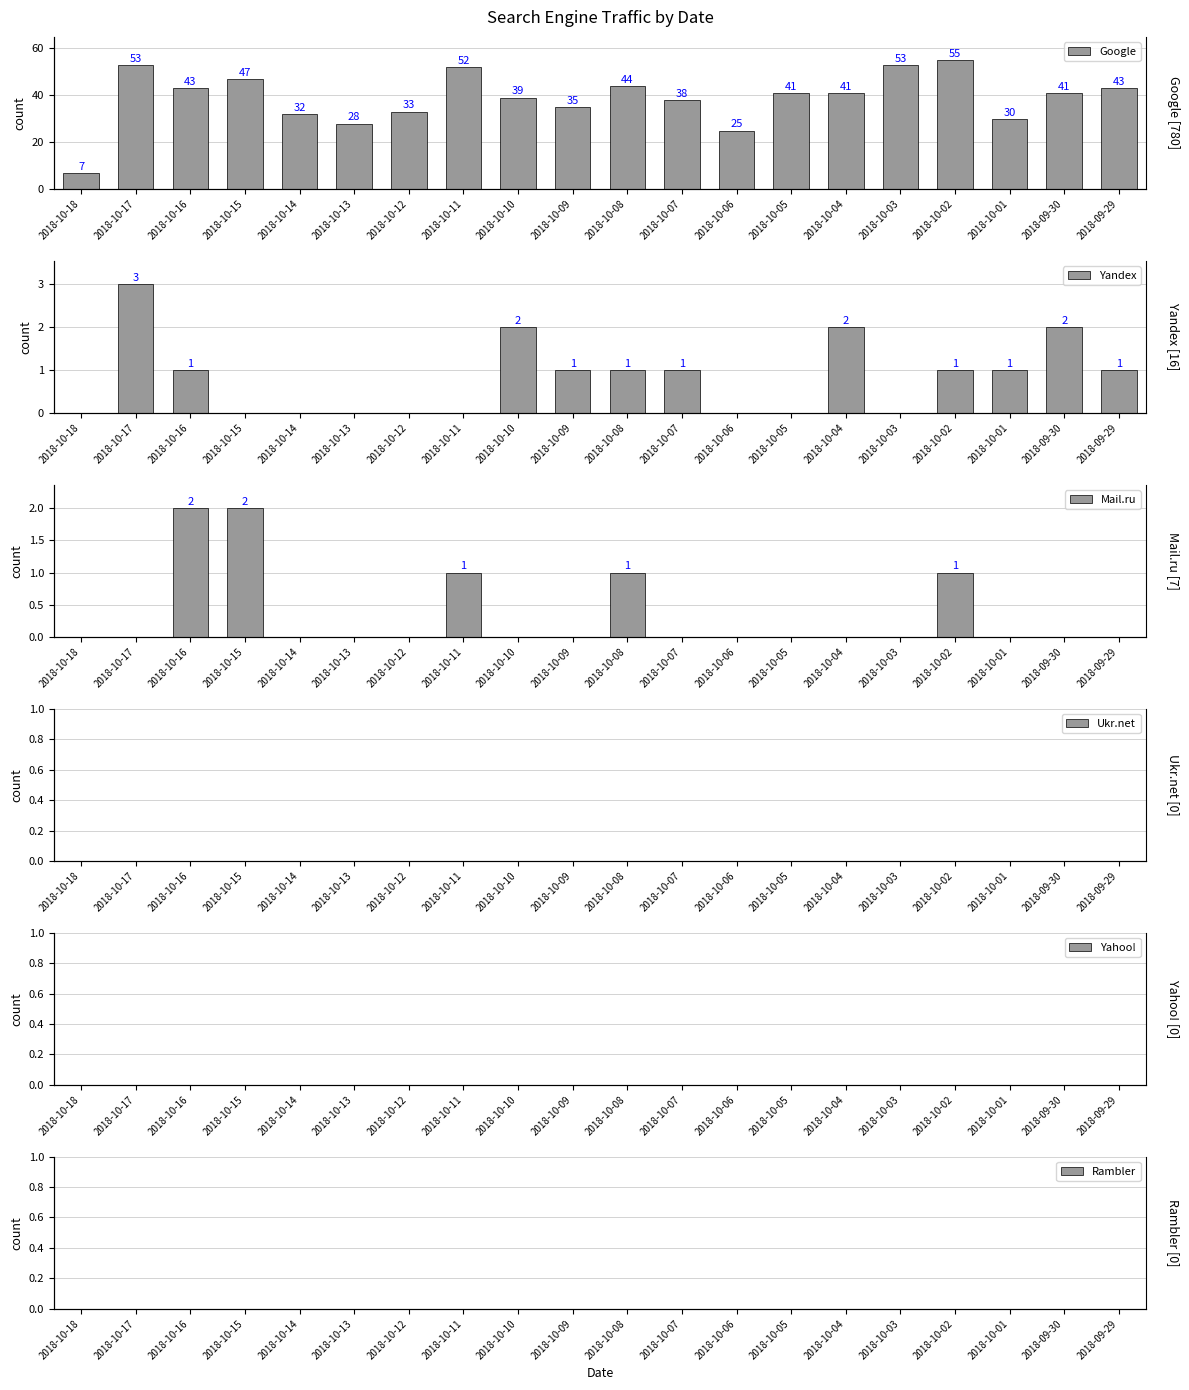

What is the label of the 4th bar from the right?

2018-10-02